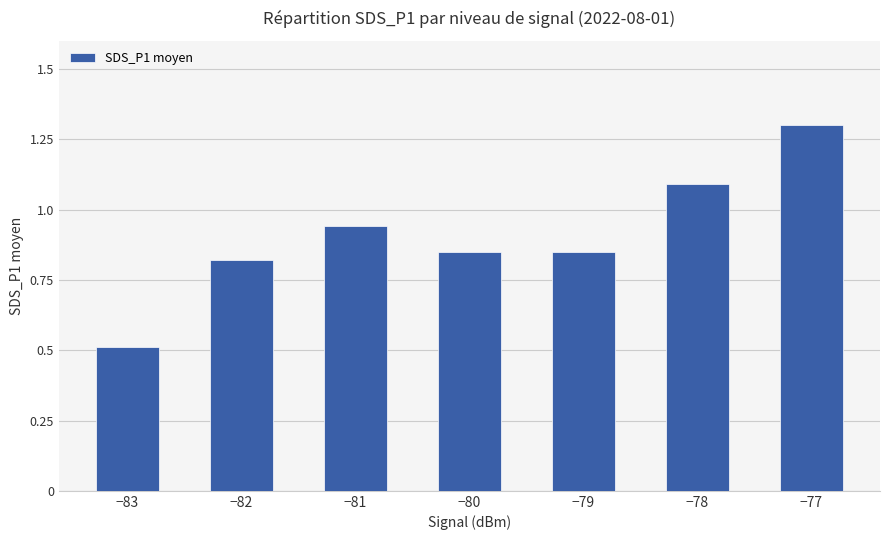

At which label is the value closest to 0?

−83